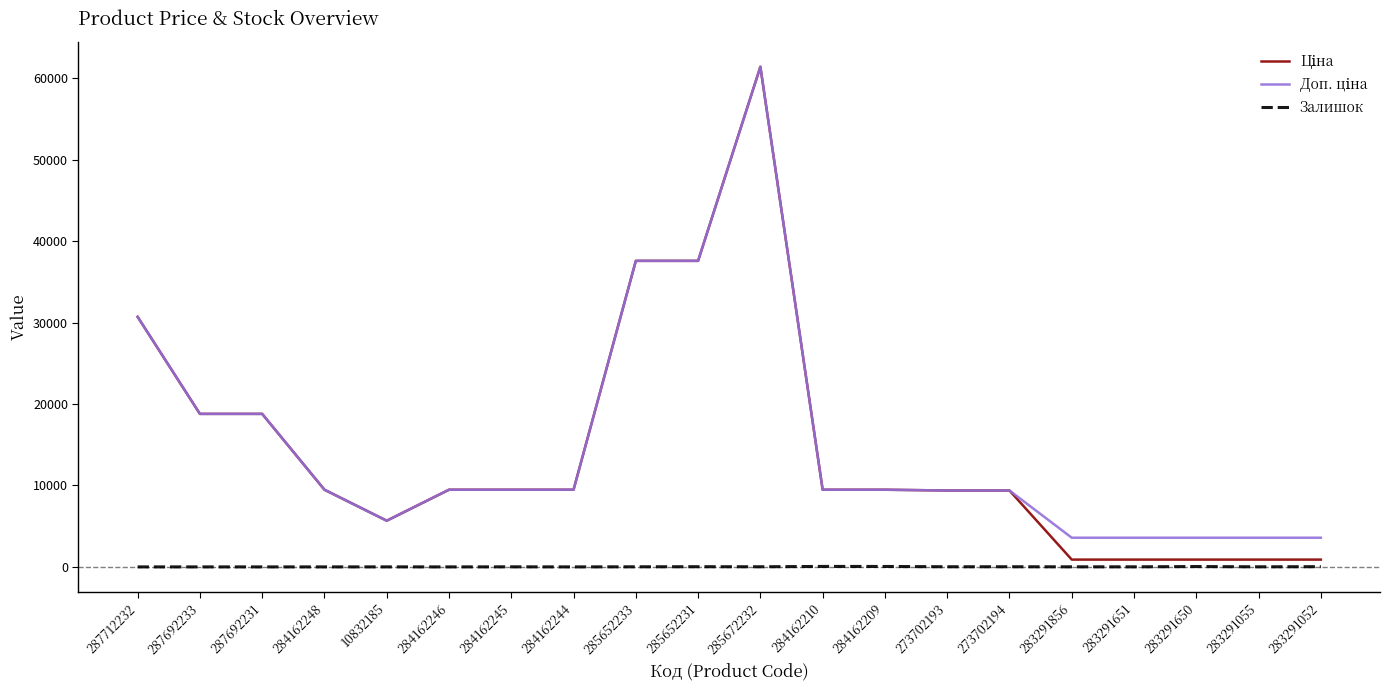

Which label corresponds to the largest value in the chart?

285672232